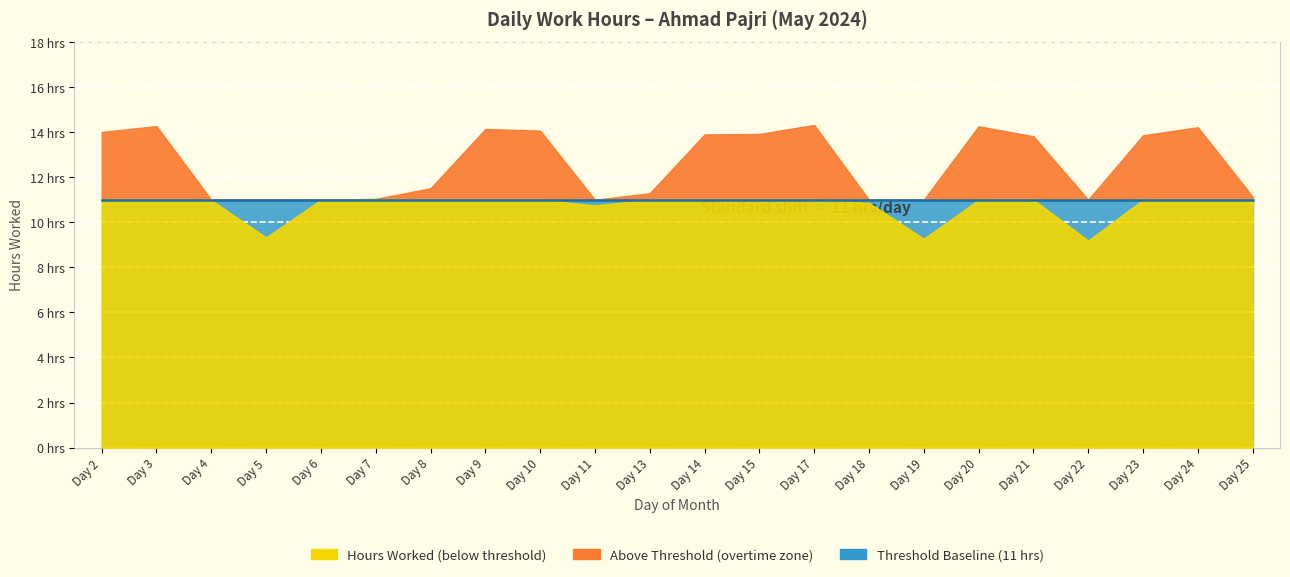

At which category does the chart reach its peak across all series?

17